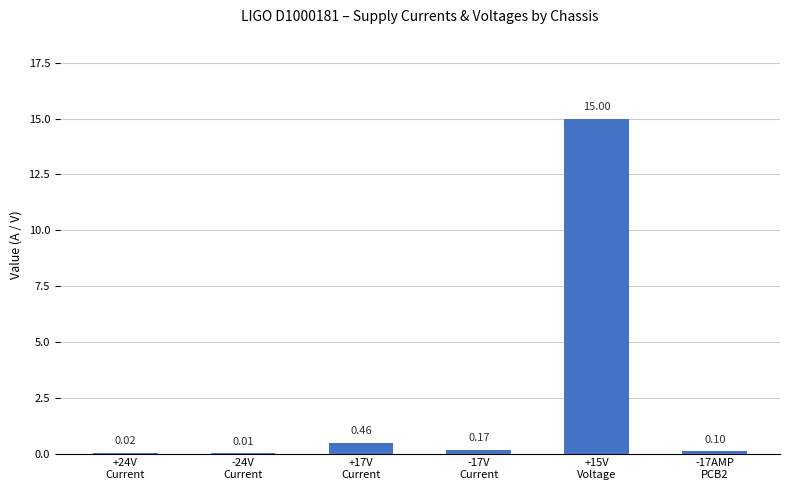

What is the sum of all values?

15.8